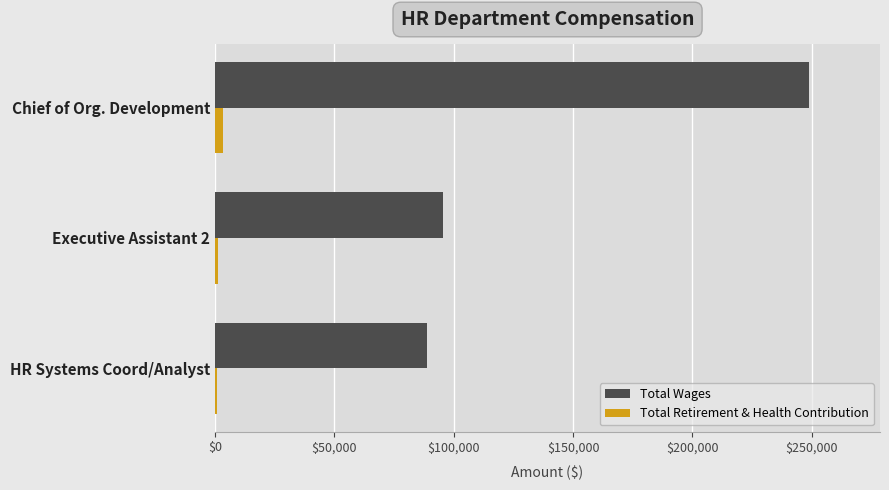

The Total Wages series shows 44703 at HR Systems Coord/Analyst. True or false?

False